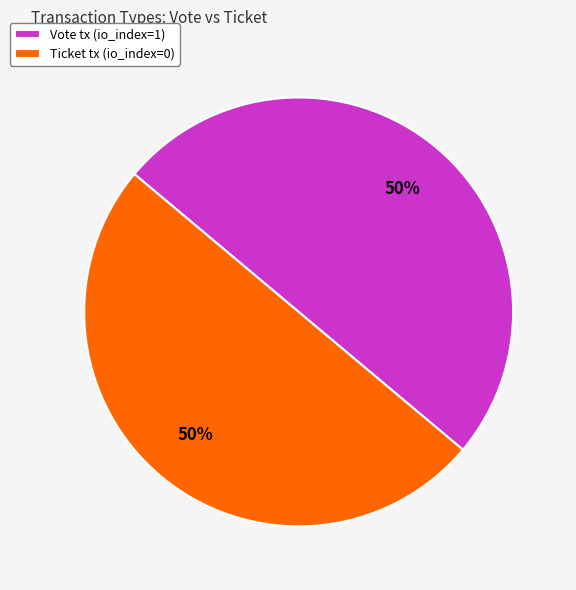

How many slices are in this pie chart?

2